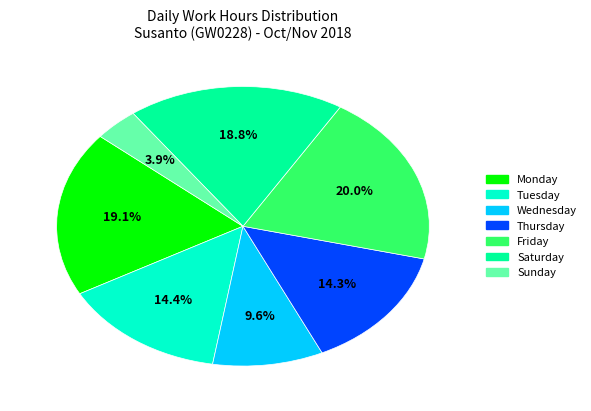

To the nearest percent, what is the average slice percentage?

14%